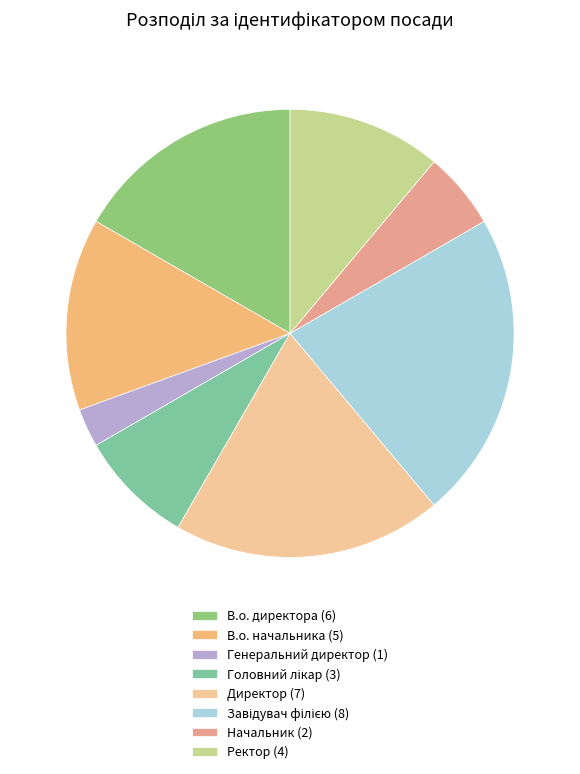

Is there a majority slice in this chart?

No